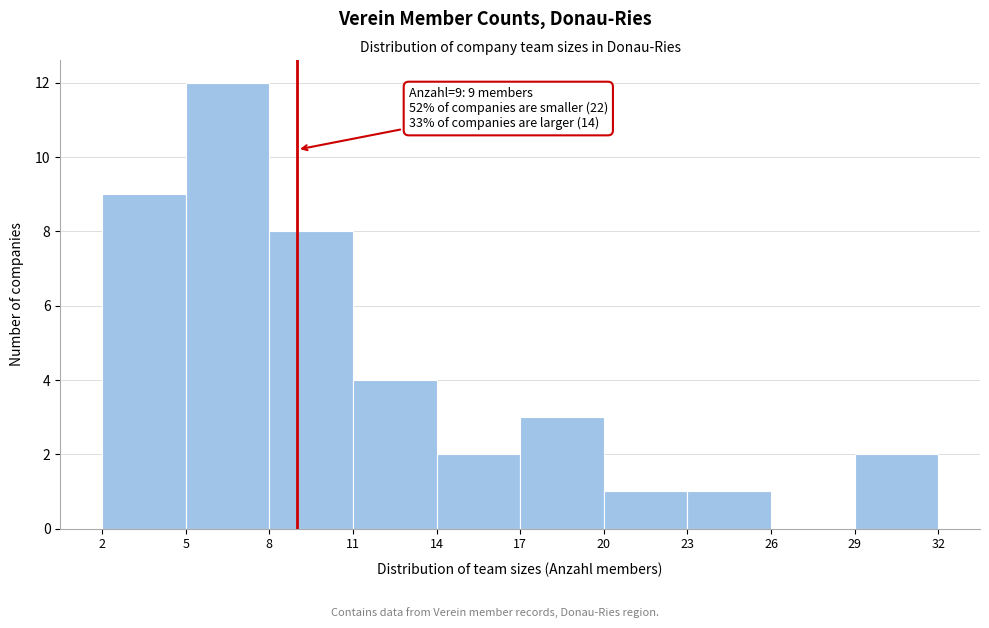

Which range on the x-axis has the tallest bar?

5 to 8